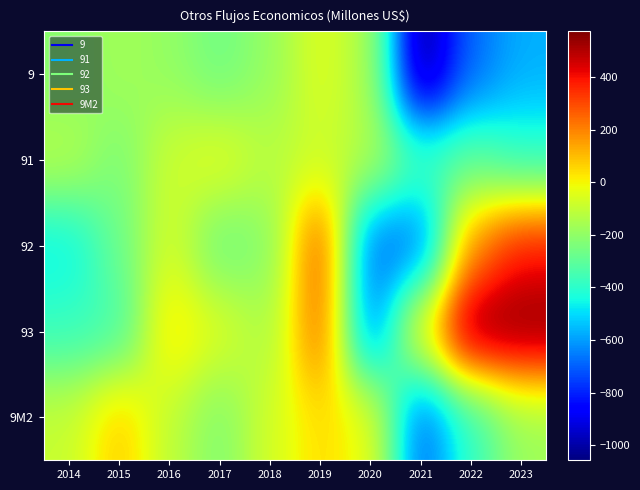

Between 2020 and 2014, which is larger?

2020